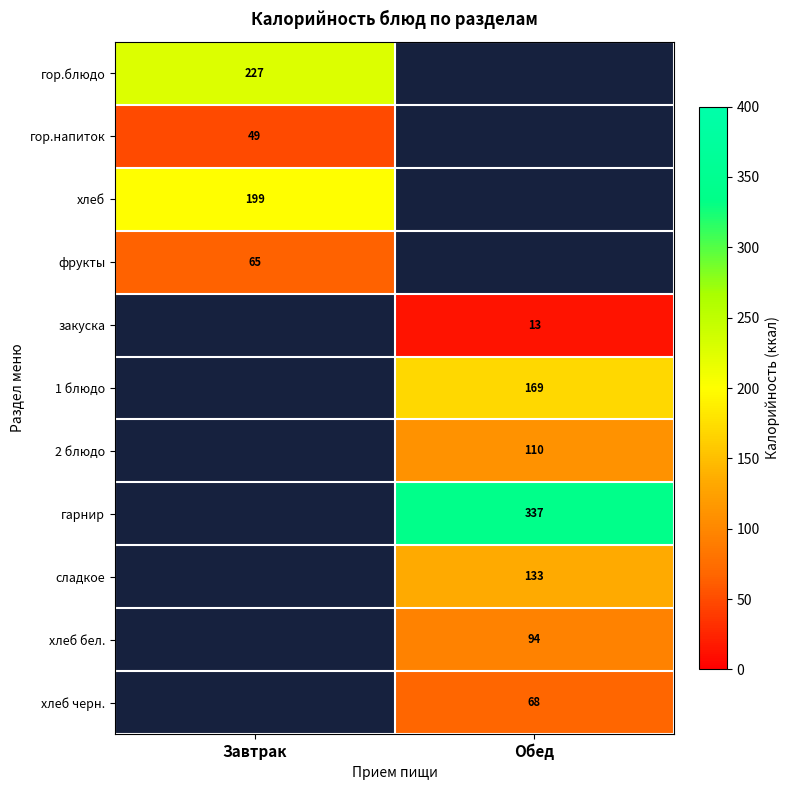

Which category has the highest value across all series?

Обед